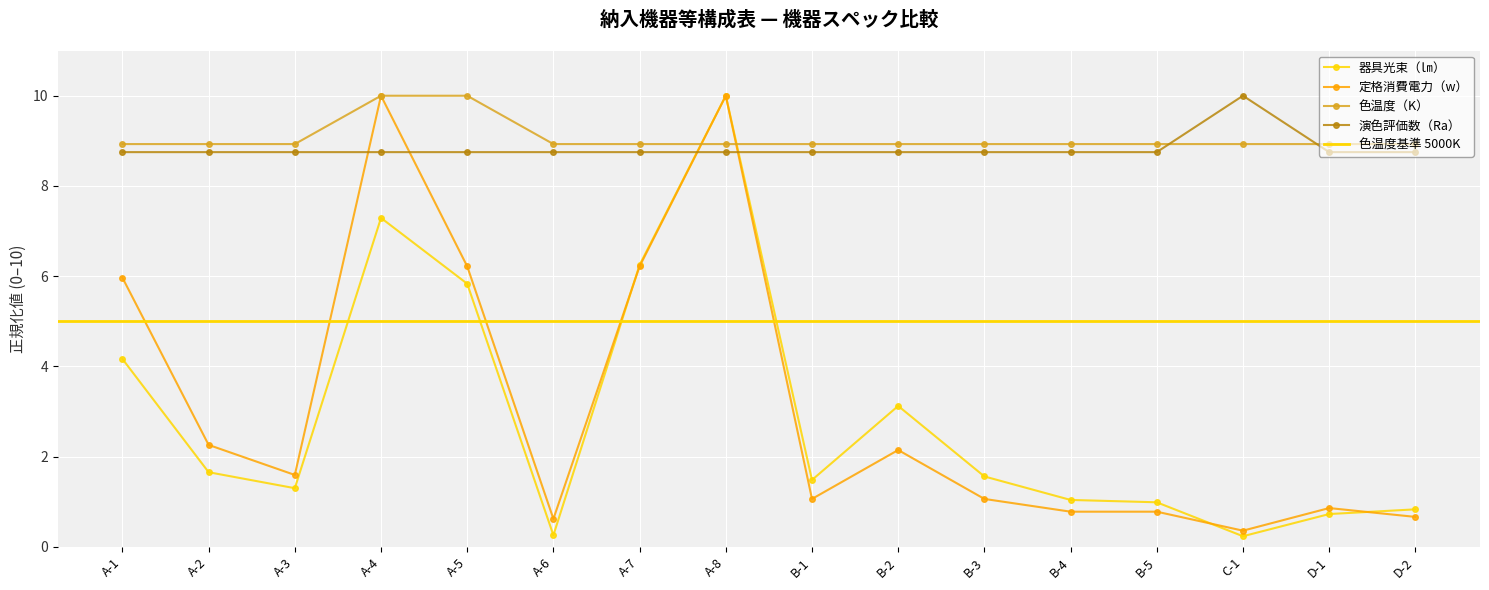

Between B-5 and C-1, which series saw the biggest shift?

演色評価数（Ra）